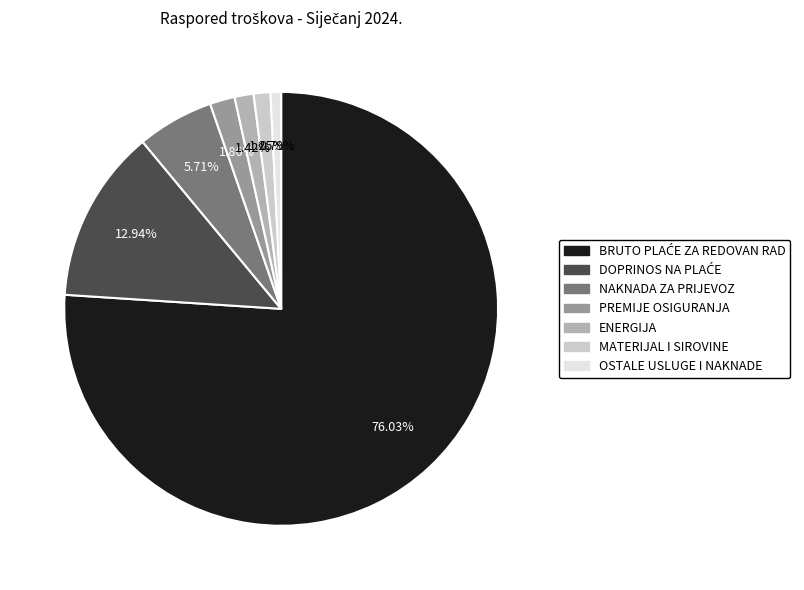

Combined, do MATERIJAL I SIROVINE and PREMIJE OSIGURANJA account for over 50%?

No